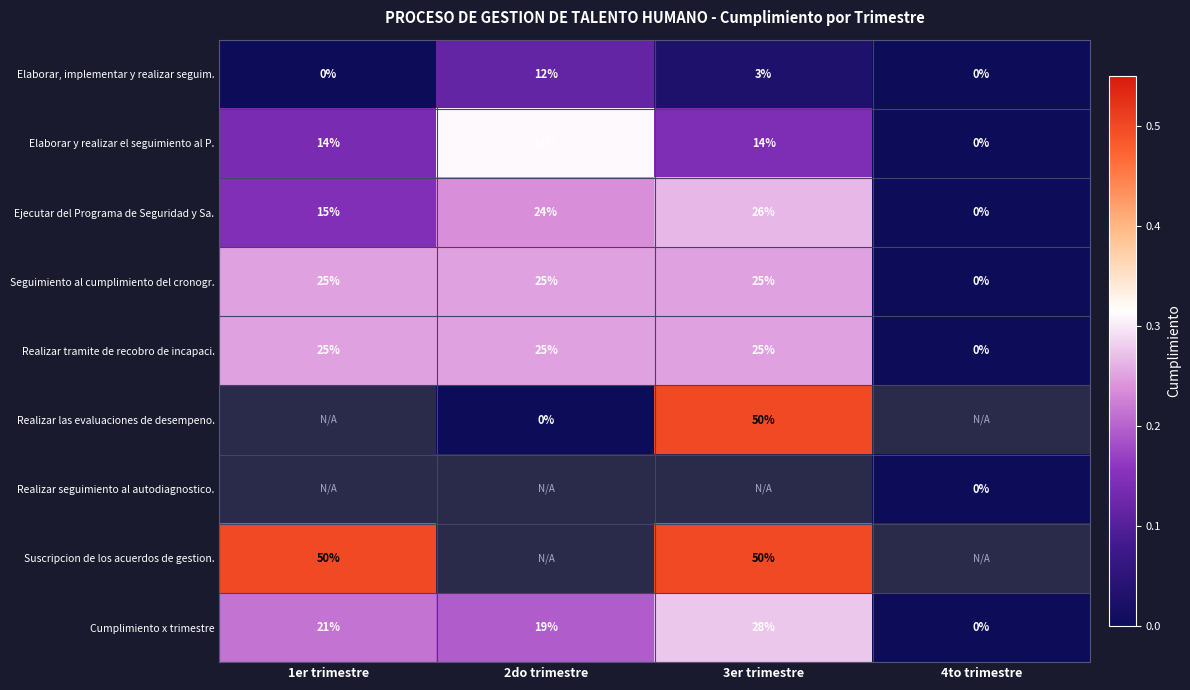

What value does the Ejecutar del Programa de Seguridad y Sa. series have at 2do trimestre?

24